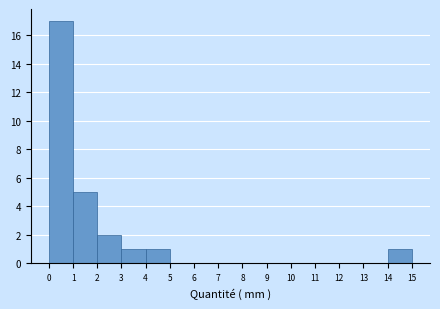

Which range on the x-axis has the tallest bar?

0 to 1